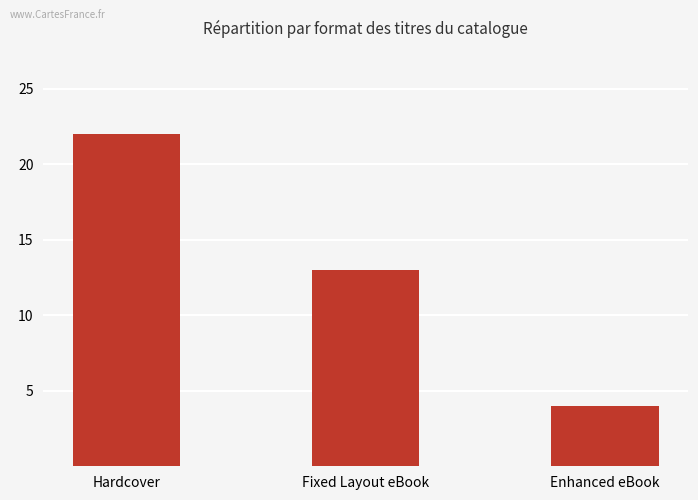

Count the number of categories in the chart.

3